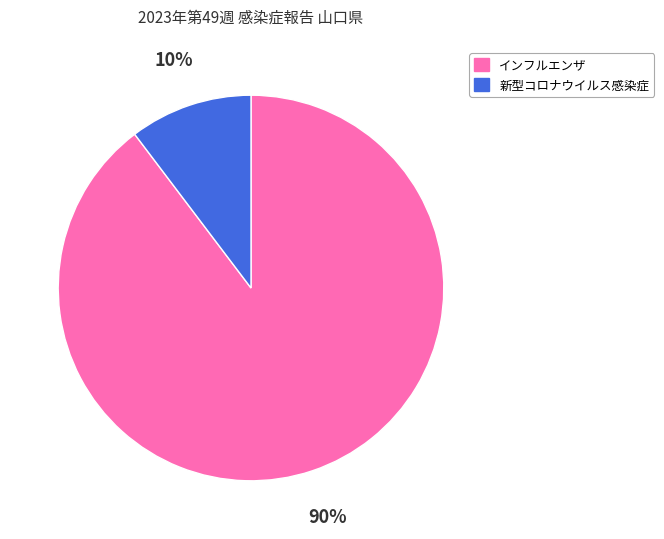

To the nearest percent, what is the average slice percentage?

50%